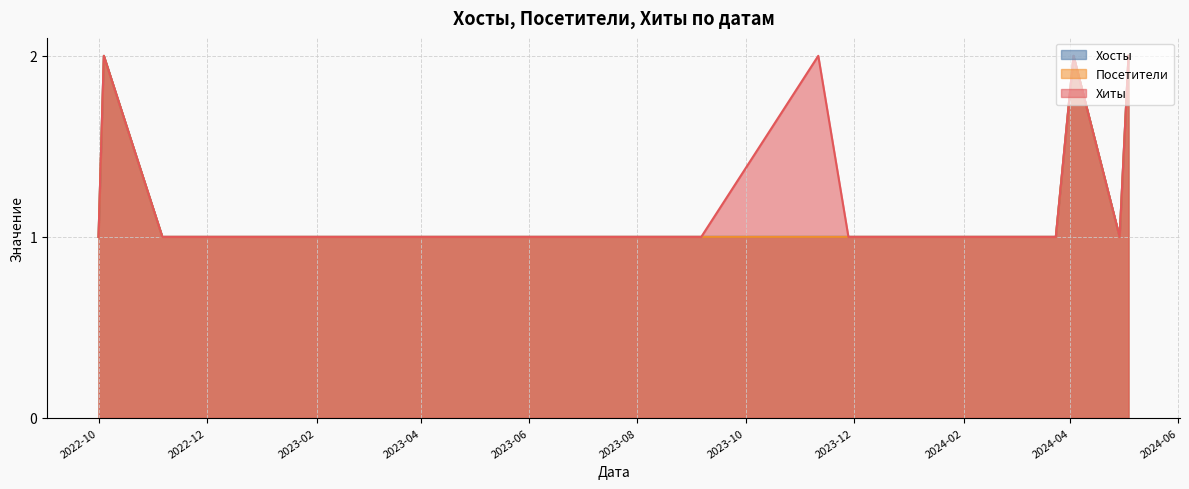

What is the difference between the maximum and minimum values in the Хиты series?

1